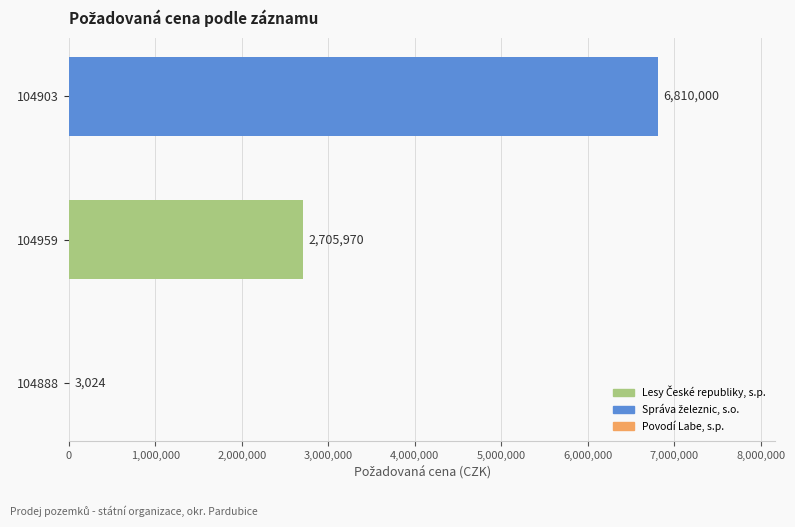

Where is the data nearest to the value 3406512?

104959